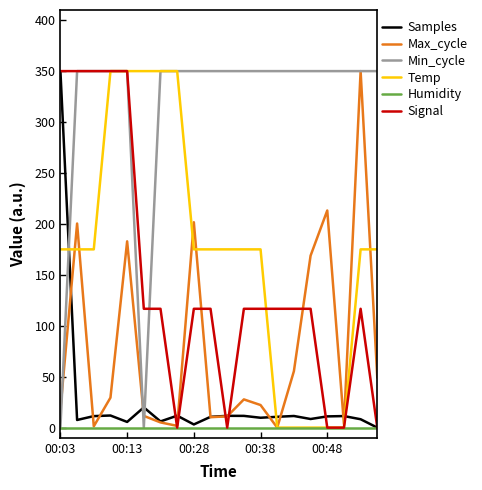

What is the maximum value shown in the chart?

350.0